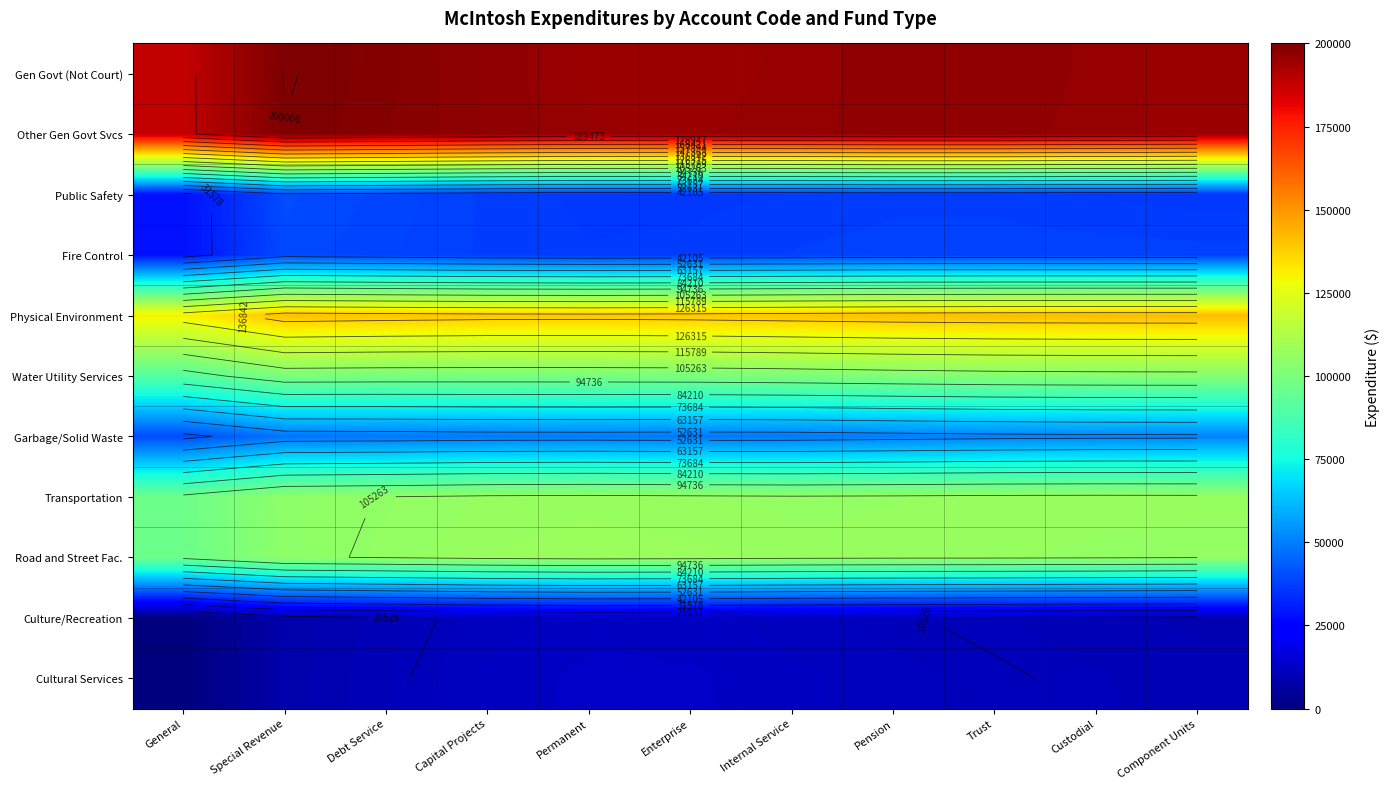

What is the smallest value displayed?

93.0